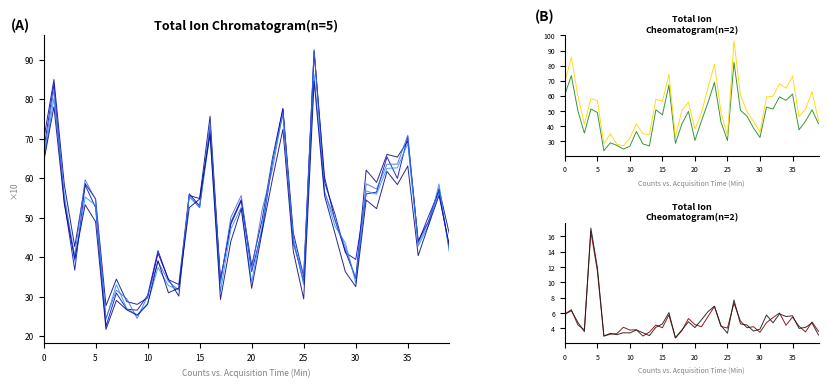

What is the label of the 8th point from the left?

7